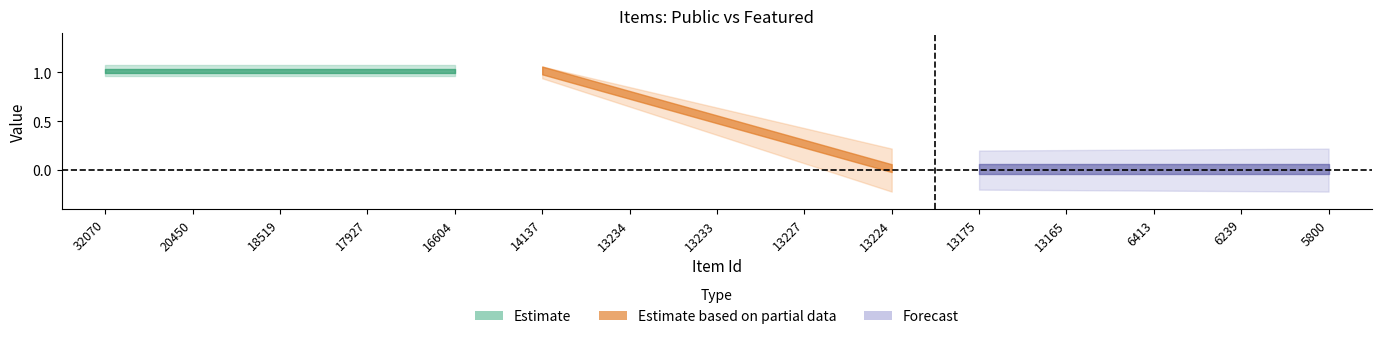

True or false: public and featured intersect in this chart.

False